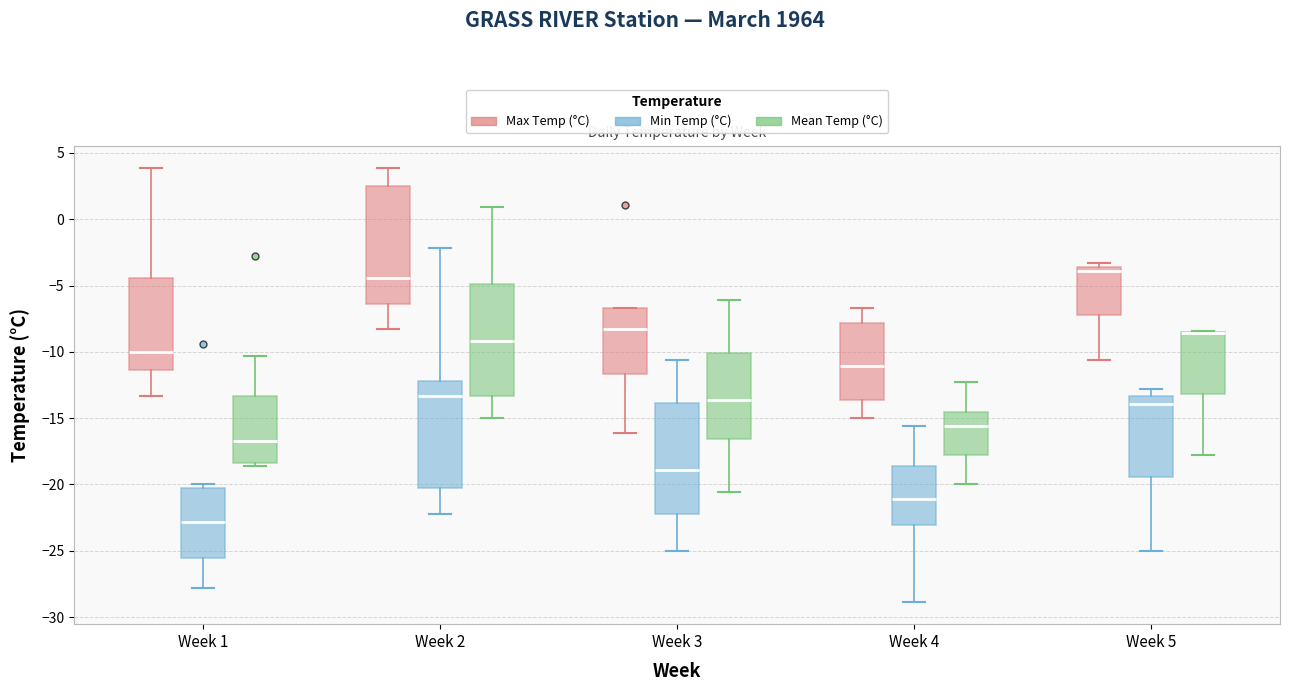

Reading left to right, read every box against the y-axis: the position of its median line, the range the box covers, and the ends of its whiskers. The values are not printed on the chart, so give them approximately, as read against the axis.

Week 1 (Max Temp (°C)): median -10.0, box -11.5 to -4.5, whiskers -13.5 to 4.0
Week 1 (Min Temp (°C)): median -23.0, box -25.5 to -20.5, whiskers -28.0 to -20.0
Week 1 (Mean Temp (°C)): median -16.5, box -18.5 to -13.5, whiskers -18.5 (just below the box's lower edge) to -10.5
Week 2 (Max Temp (°C)): median -4.5, box -6.5 to 2.5, whiskers -8.5 to 4.0
Week 2 (Min Temp (°C)): median -13.5, box -20.0 to -12.0, whiskers -22.0 to -2.0
Week 2 (Mean Temp (°C)): median -9.0, box -13.5 to -5.0, whiskers -15.0 to 1.0
Week 3 (Max Temp (°C)): median -8.5, box -11.5 to -6.5, whiskers -16.0 to -6.5
Week 3 (Min Temp (°C)): median -19.0, box -22.0 to -14.0, whiskers -25.0 to -10.5
Week 3 (Mean Temp (°C)): median -13.5, box -16.5 to -10.0, whiskers -20.5 to -6.0
Week 4 (Max Temp (°C)): median -11.0, box -13.5 to -8.0, whiskers -15.0 to -6.5
Week 4 (Min Temp (°C)): median -21.0, box -23.0 to -18.5, whiskers -29.0 to -15.5
Week 4 (Mean Temp (°C)): median -15.5, box -18.0 to -14.5, whiskers -20.0 to -12.5
Week 5 (Max Temp (°C)): median -4.0, box -7.0 to -3.5, whiskers -10.5 to -3.5 (just above the box's upper edge)
Week 5 (Min Temp (°C)): median -14.0, box -19.5 to -13.5, whiskers -25.0 to -13.0
Week 5 (Mean Temp (°C)): median -8.5 (drawn on the box's upper edge), box -13.0 to -8.5, whiskers -18.0 to -8.5